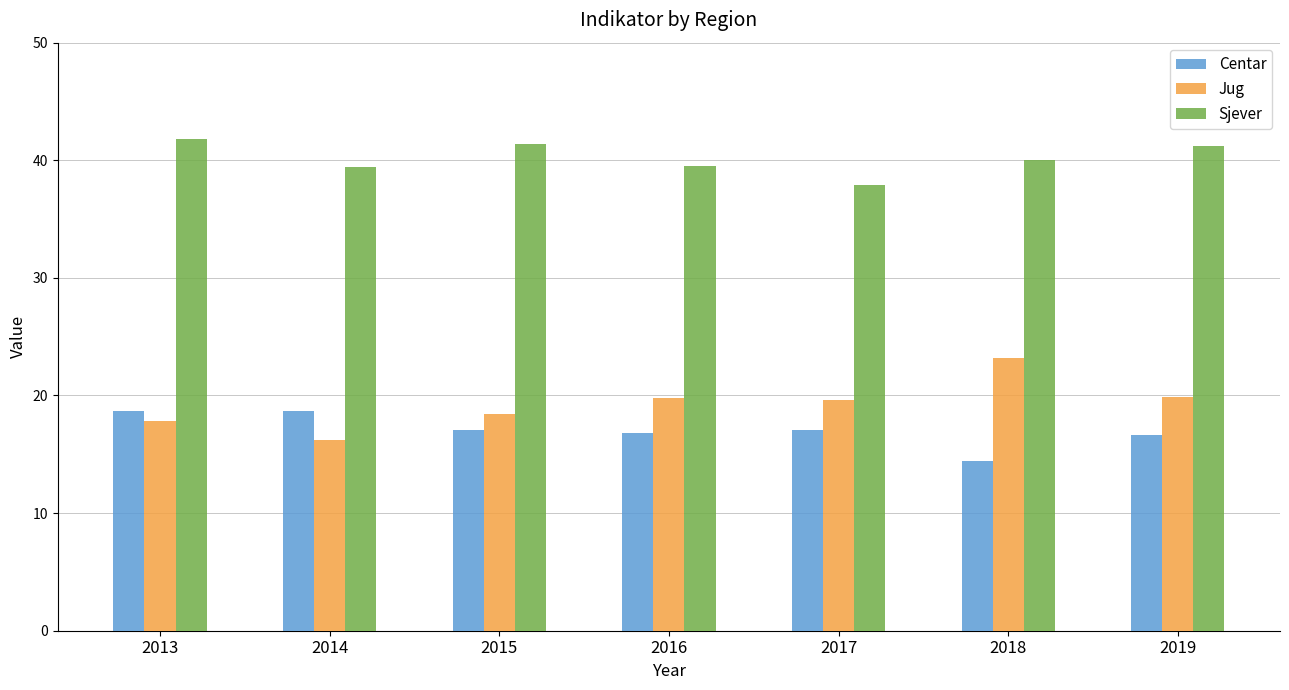

How many data points does each series have?

7